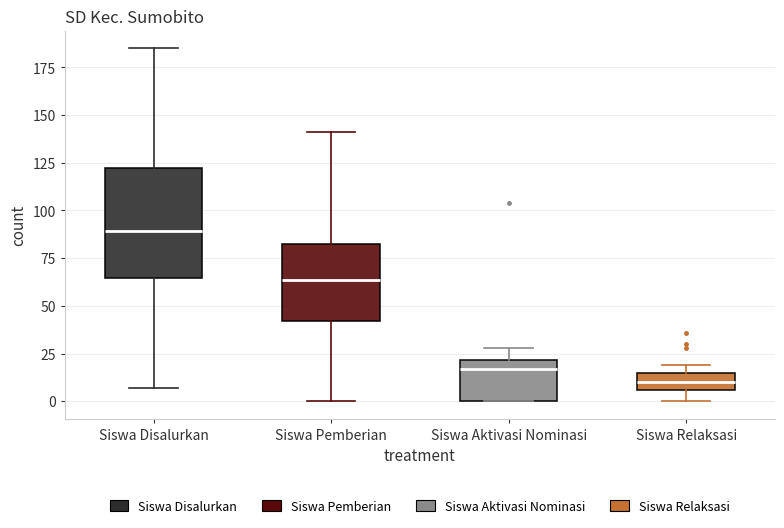

Reading left to right, read every box against the y-axis: the position of its median line, the range the box covers, and the ends of its whiskers. The values are not printed on the chart, so give them approximately, as read against the axis.

Siswa Disalurkan: median 90, box 65 to 120, whiskers 5 to 185
Siswa Pemberian: median 65, box 40 to 80, whiskers 0 to 140
Siswa Aktivasi Nominasi: median 15, box 0 to 20, whiskers 0 to 30
Siswa Relaksasi: median 10, box 5 to 15, whiskers 0 to 20